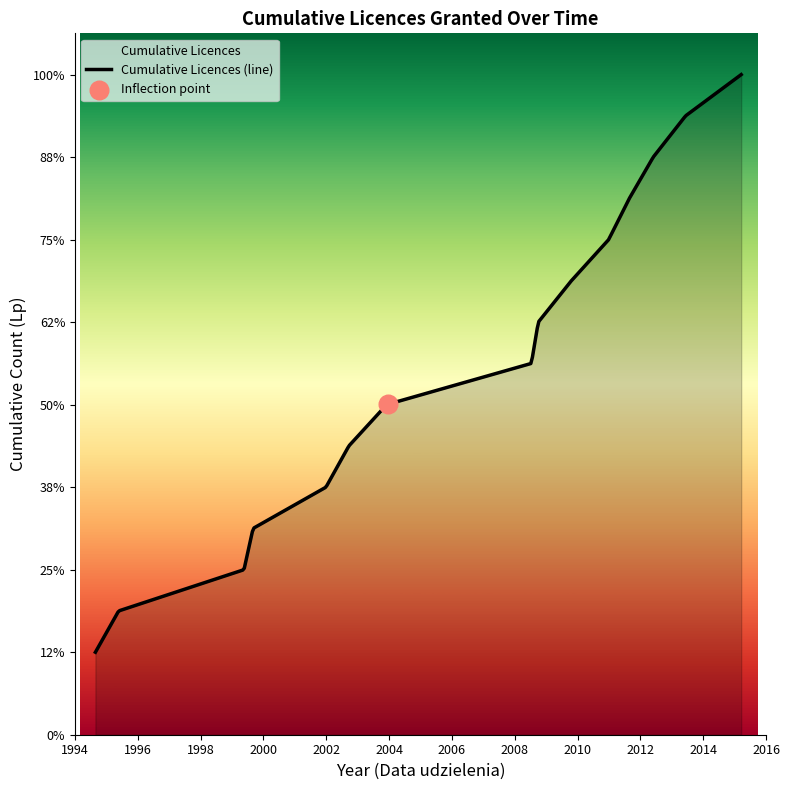

Which has a higher value, 2001-12-31 or 1999-05-19?

2001-12-31